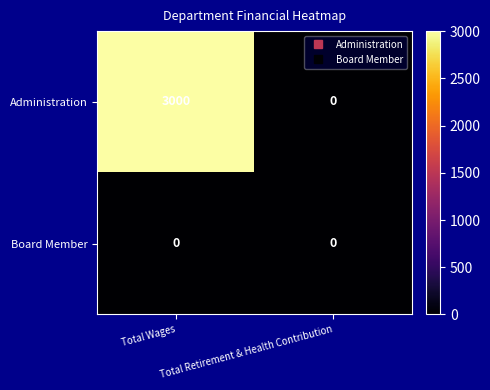

What is the total value across all series at Total Wages?

3000